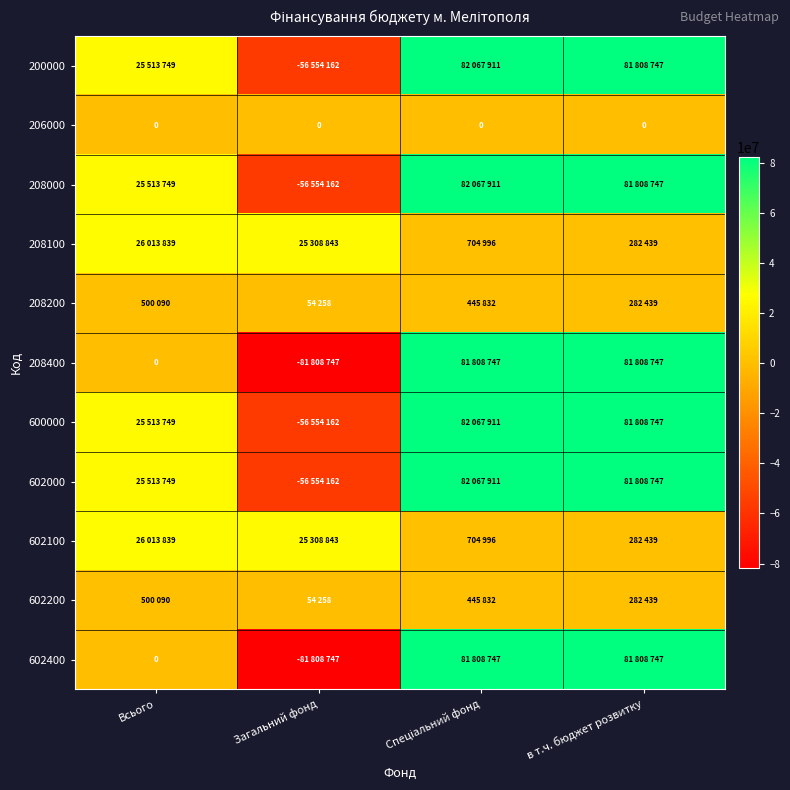

Which category has the lowest value across all series?

Загальний фонд